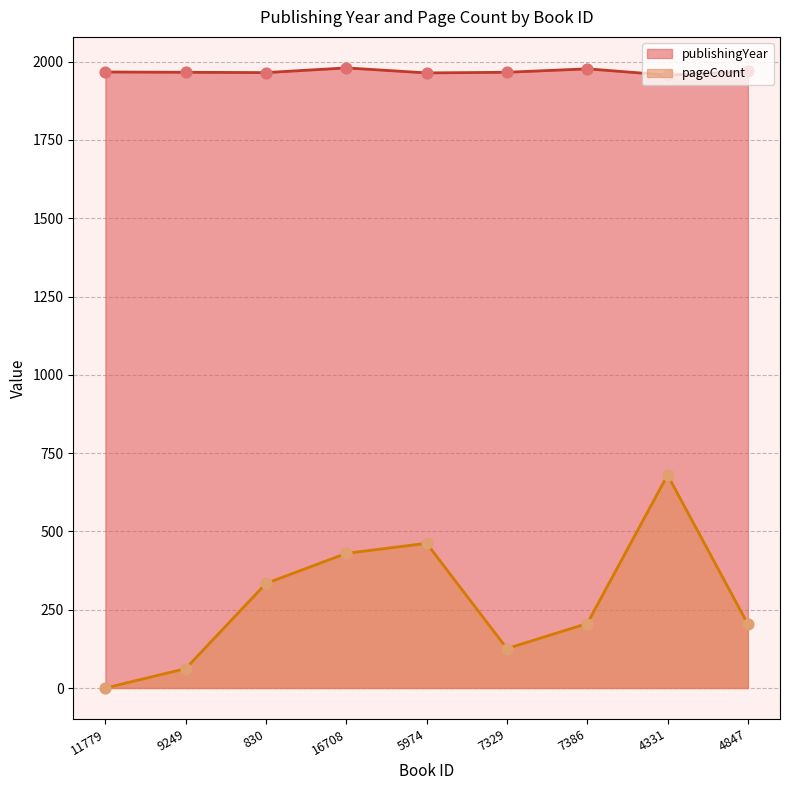

Is the value of pageCount at 9249 greater than the value of publishingYear at 7386?

No